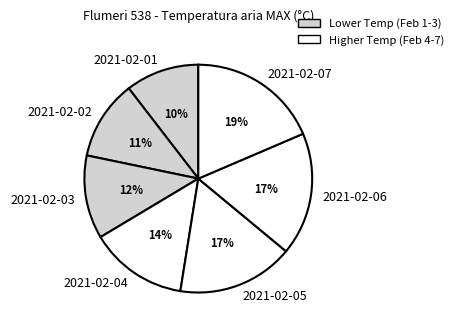

Combined, do 2021-02-07 and 2021-02-03 account for over 50%?

No